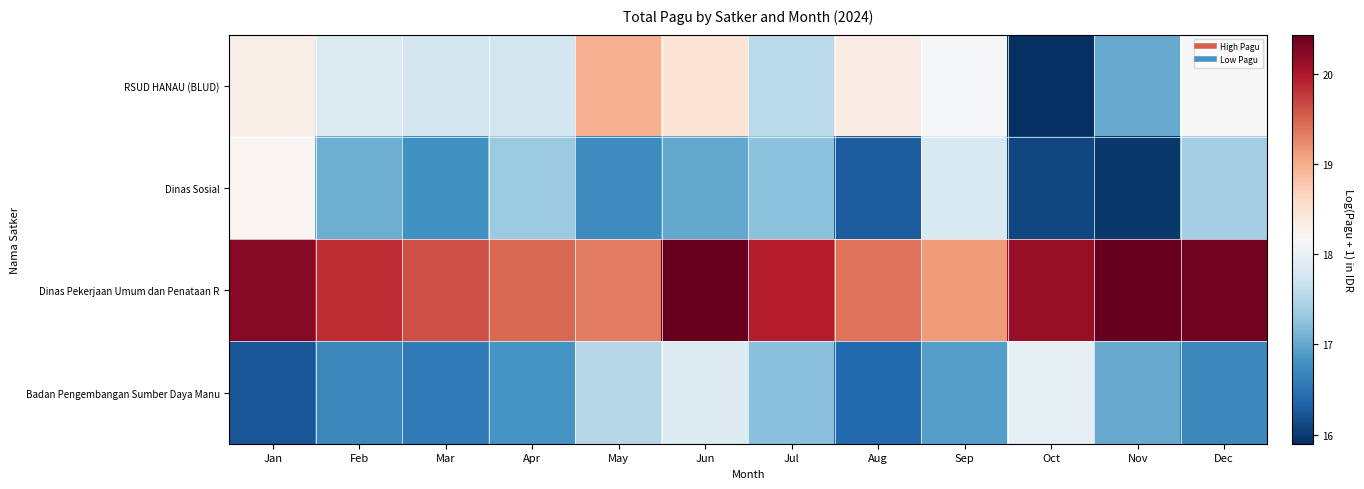

Reading left to right, what are all the values shown in this chart?

RSUD HANAU (BLUD): Jan=18.3	Feb=17.8	Mar=17.8	Apr=17.8	May=19.0	Jun=18.5	Jul=17.6	Aug=18.3	Sep=18.1	Oct=15.9	Nov=17.0	Dec=18.2
Dinas Sosial: Jan=18.2	Feb=17.1	Mar=16.8	Apr=17.3	May=16.7	Jun=17.0	Jul=17.2	Aug=16.3	Sep=17.8	Oct=16.1	Nov=16.0	Dec=17.4
Dinas Pekerjaan Umum dan Penataan R: Jan=20.2	Feb=19.8	Mar=19.6	Apr=19.5	May=19.3	Jun=20.4	Jul=20.0	Aug=19.4	Sep=19.1	Oct=20.2	Nov=20.4	Dec=20.4
Badan Pengembangan Sumber Daya Manu: Jan=16.2	Feb=16.7	Mar=16.6	Apr=16.8	May=17.5	Jun=17.9	Jul=17.2	Aug=16.4	Sep=16.9	Oct=18.0	Nov=17.0	Dec=16.7